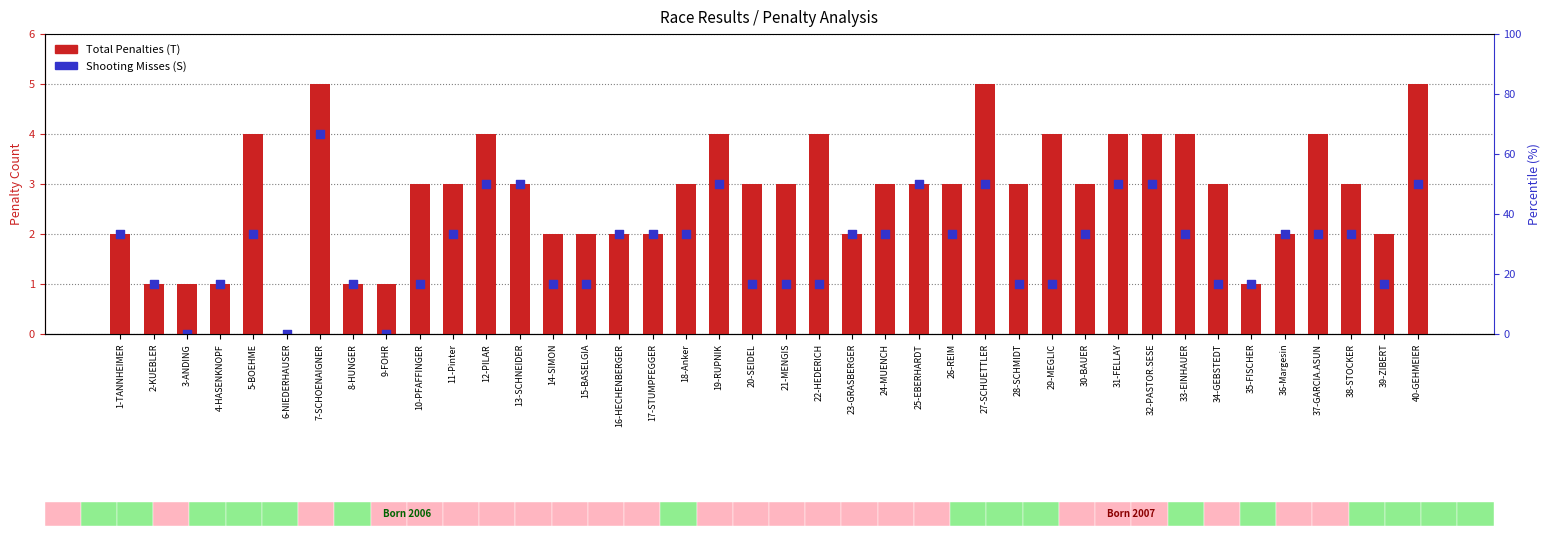

Which series reaches the maximum Y coordinate?

Total Penalties (T)